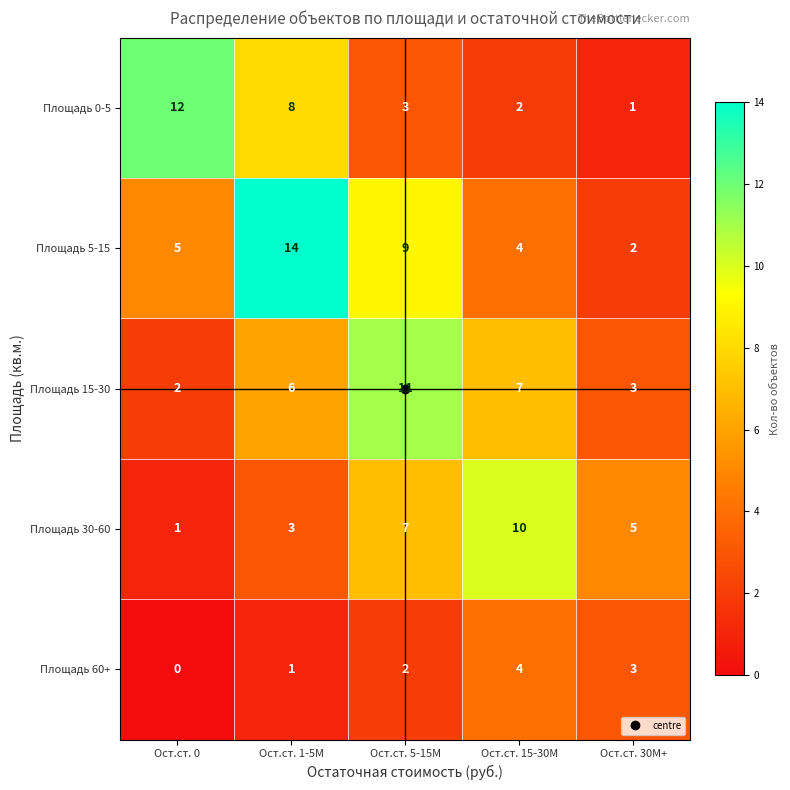

What is the difference between the highest and lowest values at Ост.ст. 1-5M?

13